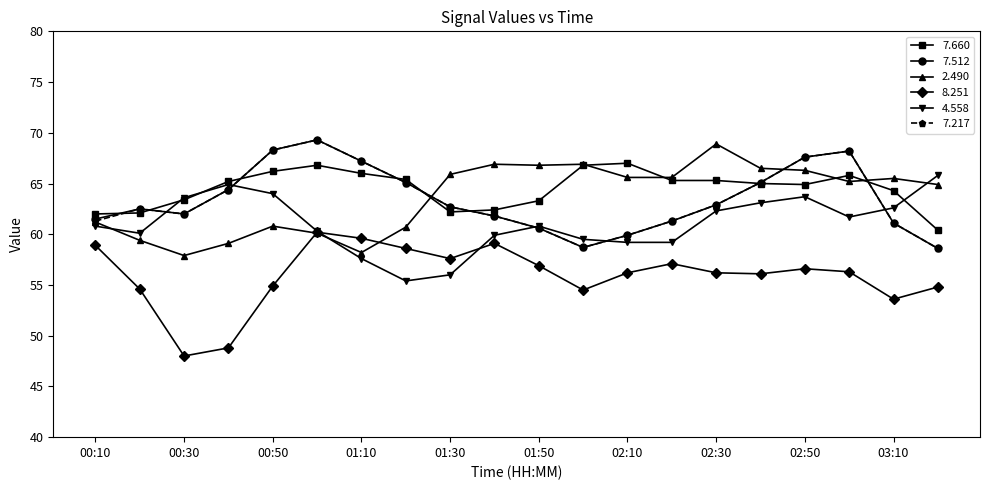

True or false: 7.512 and 8.251 cross at least once.

False